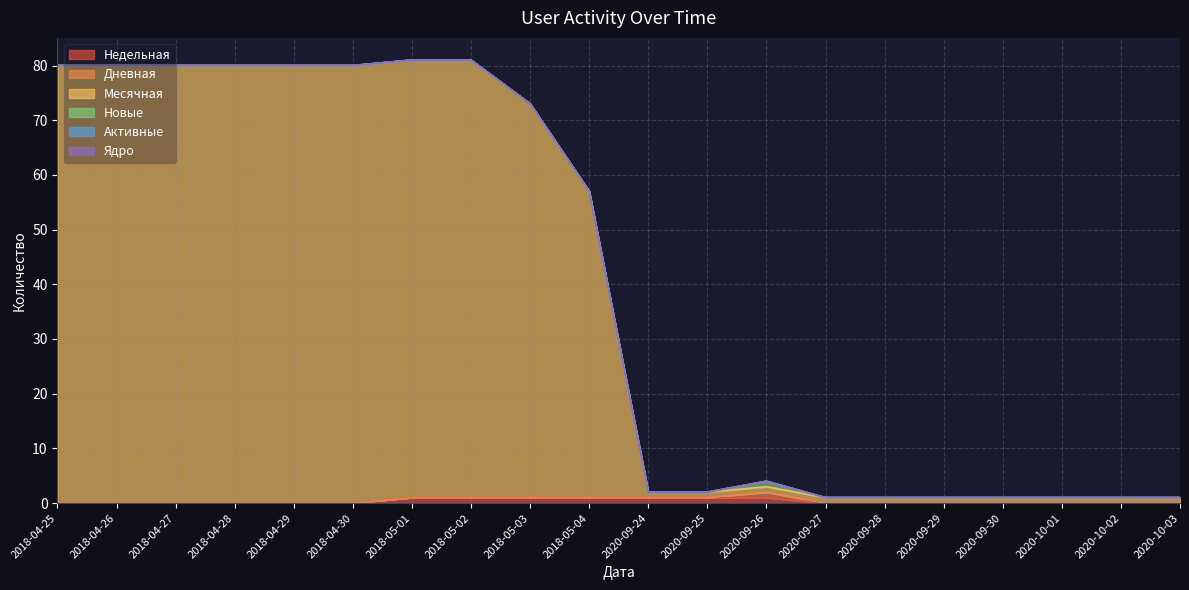

True or false: Активные has a value of 0 at 2018-04-29.

True